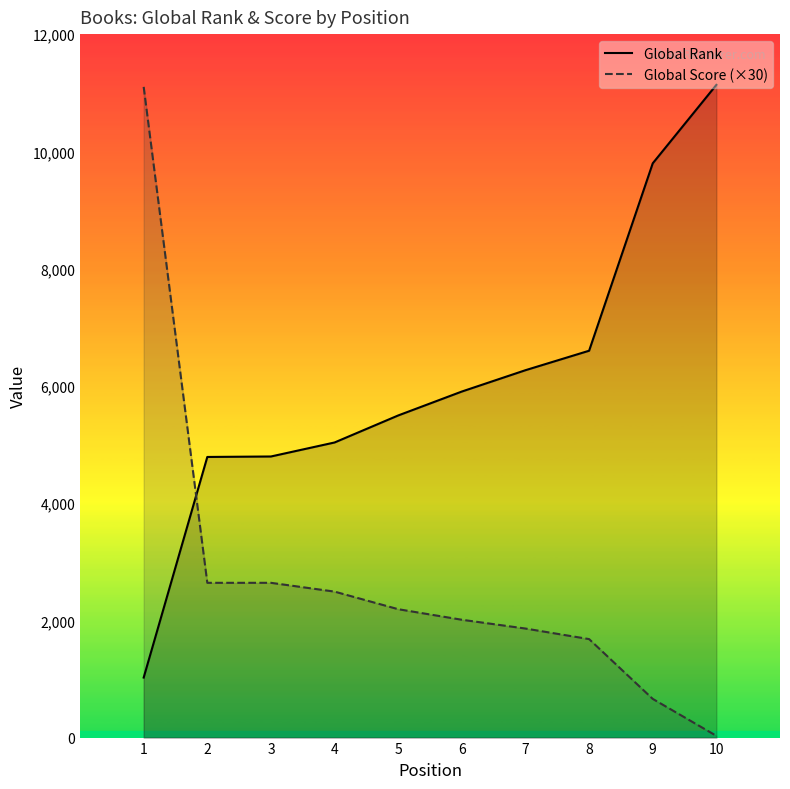

List the series in order of their peak value, lowest first.

Global Score (×30), Global Rank